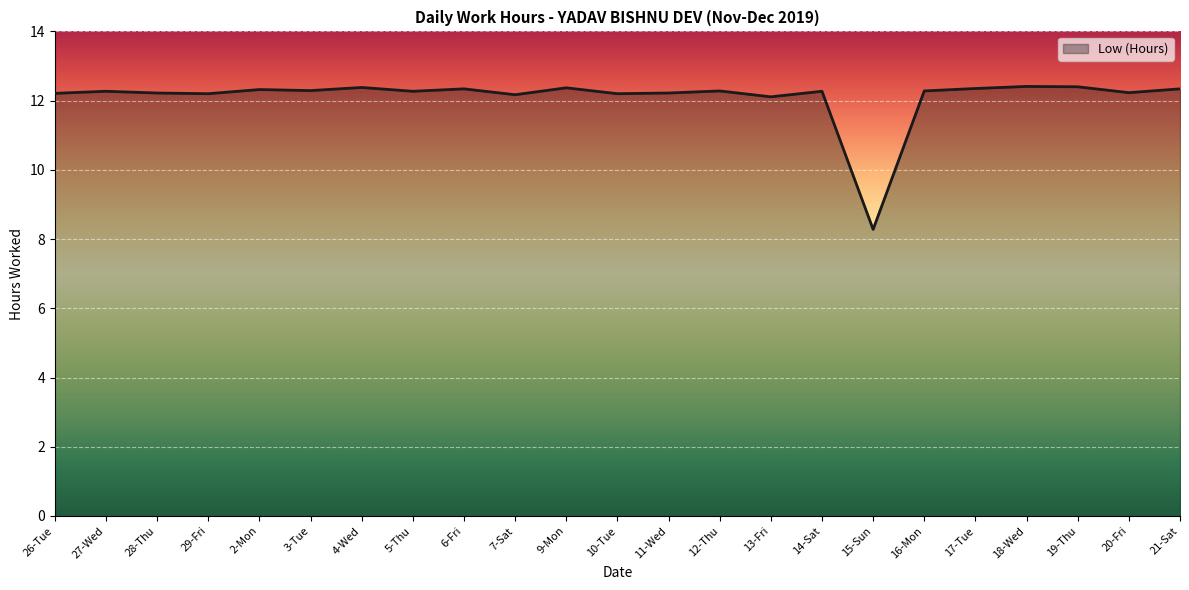

What position from the left is 28-Thu?

3